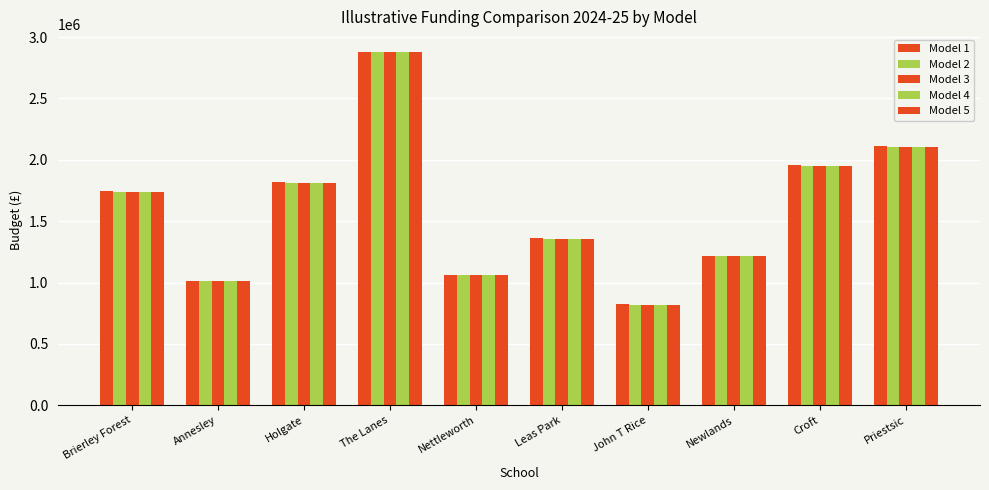

Does the chart contain stacked bars?

No